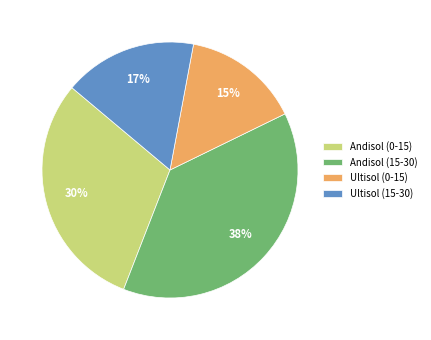

How many slices are in this pie chart?

4